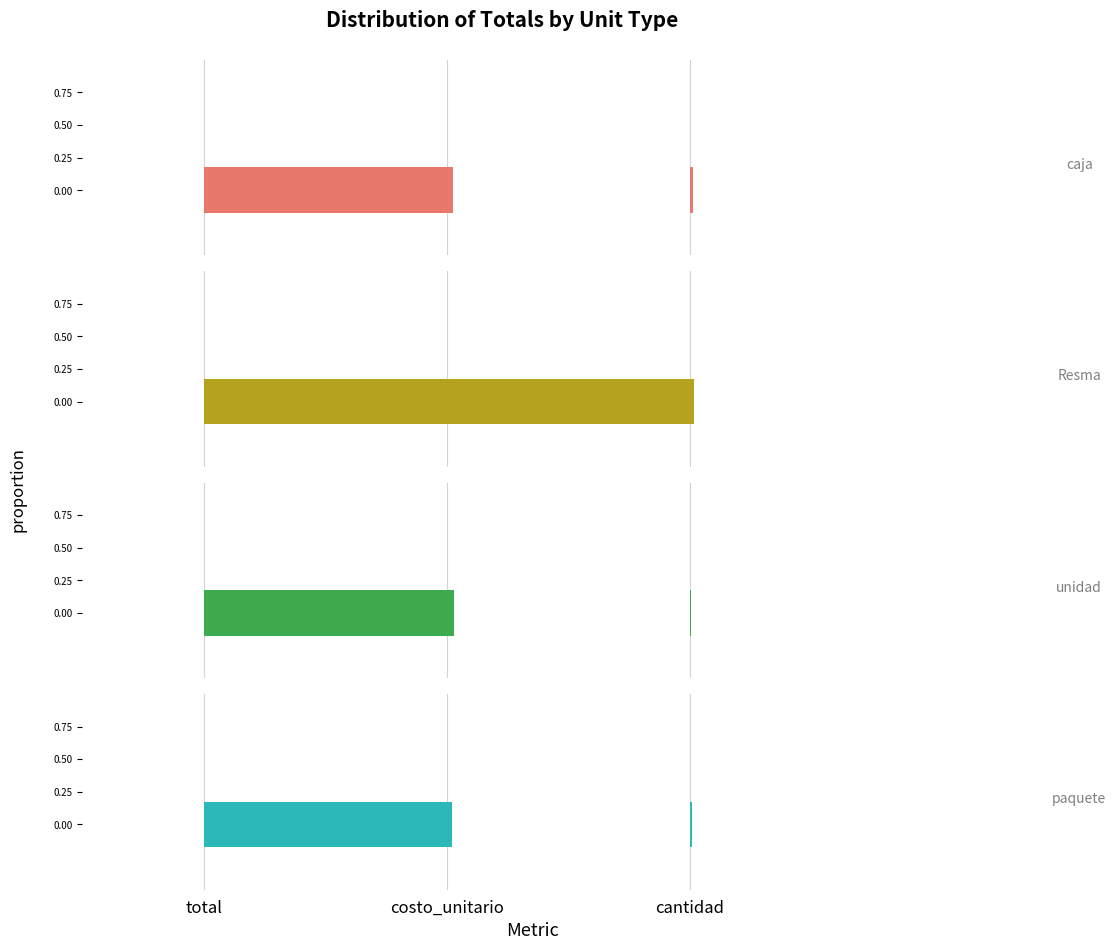

At which label does paquete reach its peak?

total